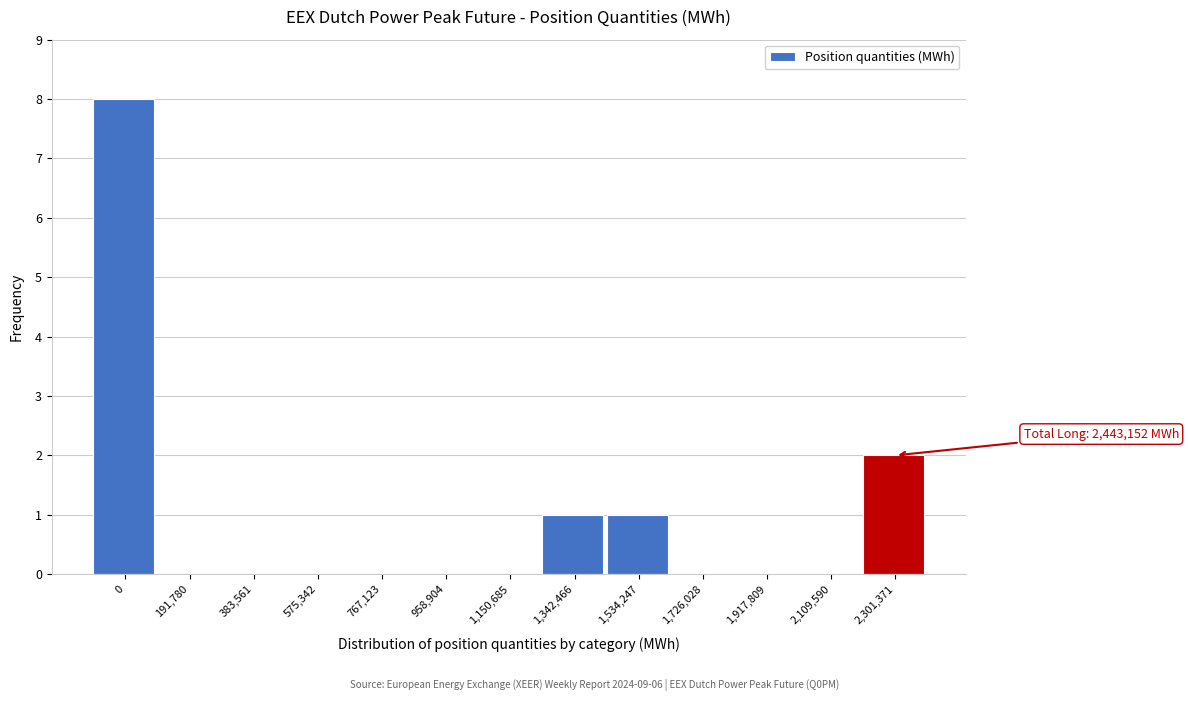

Reading left to right, transcribe all the data shown in this chart.

0=8	191,780=0	383,561=0	575,342=0	767,123=0	958,904=0	1,150,685=0	1,342,466=1	1,534,247=1	1,726,028=0	1,917,809=0	2,109,590=0	2,301,371=2